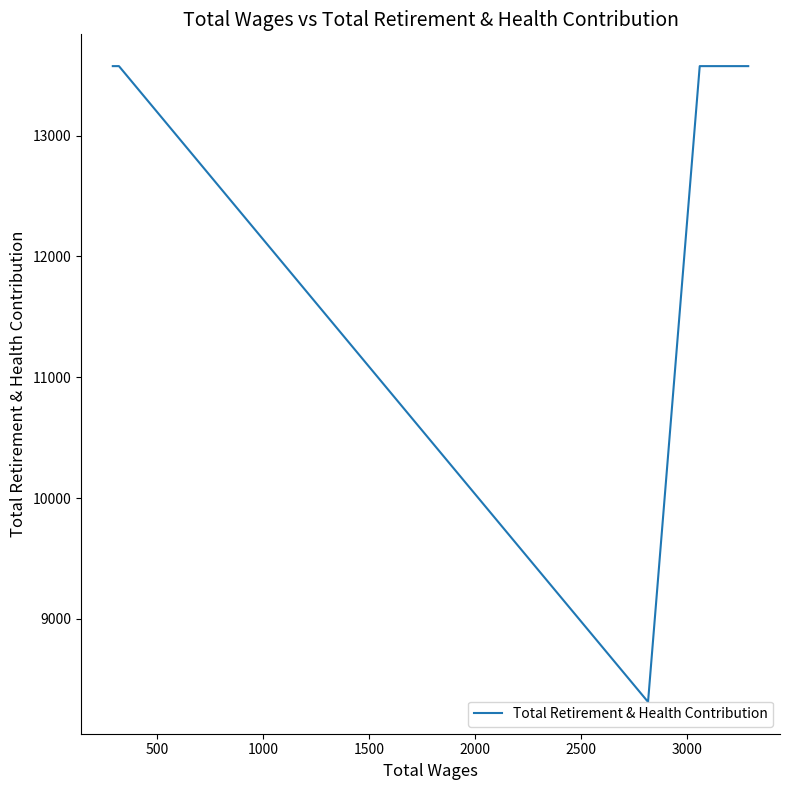

Is this an area chart (filled region under the line)?

No